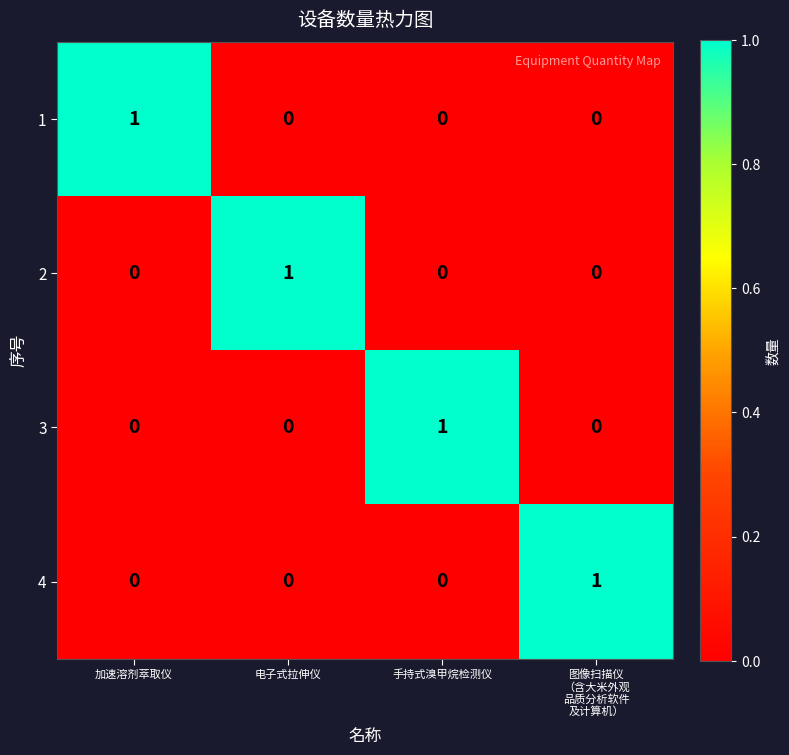

Reading right to left, list all the values displayed in this chart.

1: 0	0	0	1
2: 0	0	1	0
3: 0	1	0	0
4: 1	0	0	0